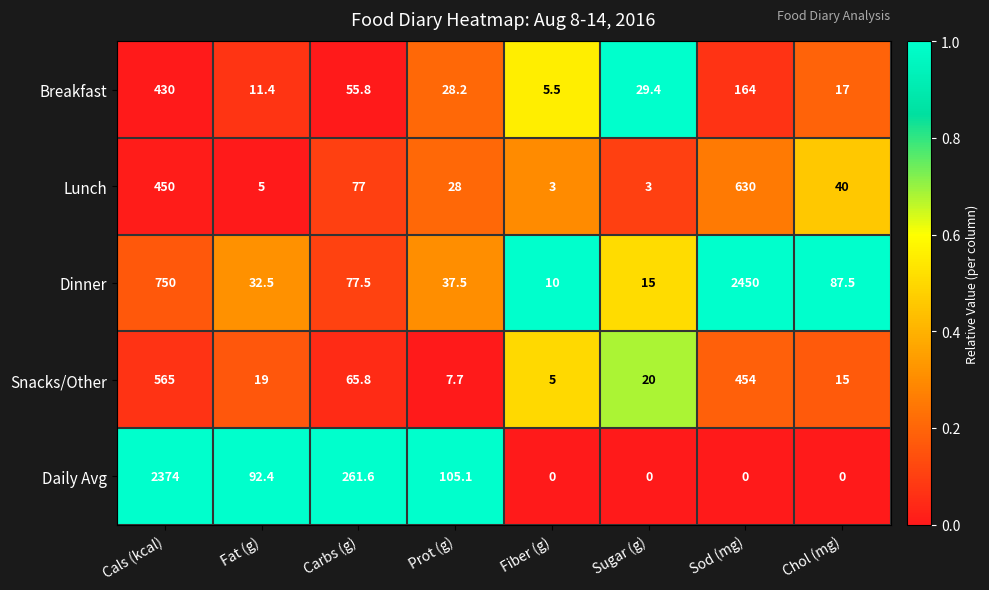

What is the spread (max minus min) of values at Fat (g)?

87.4